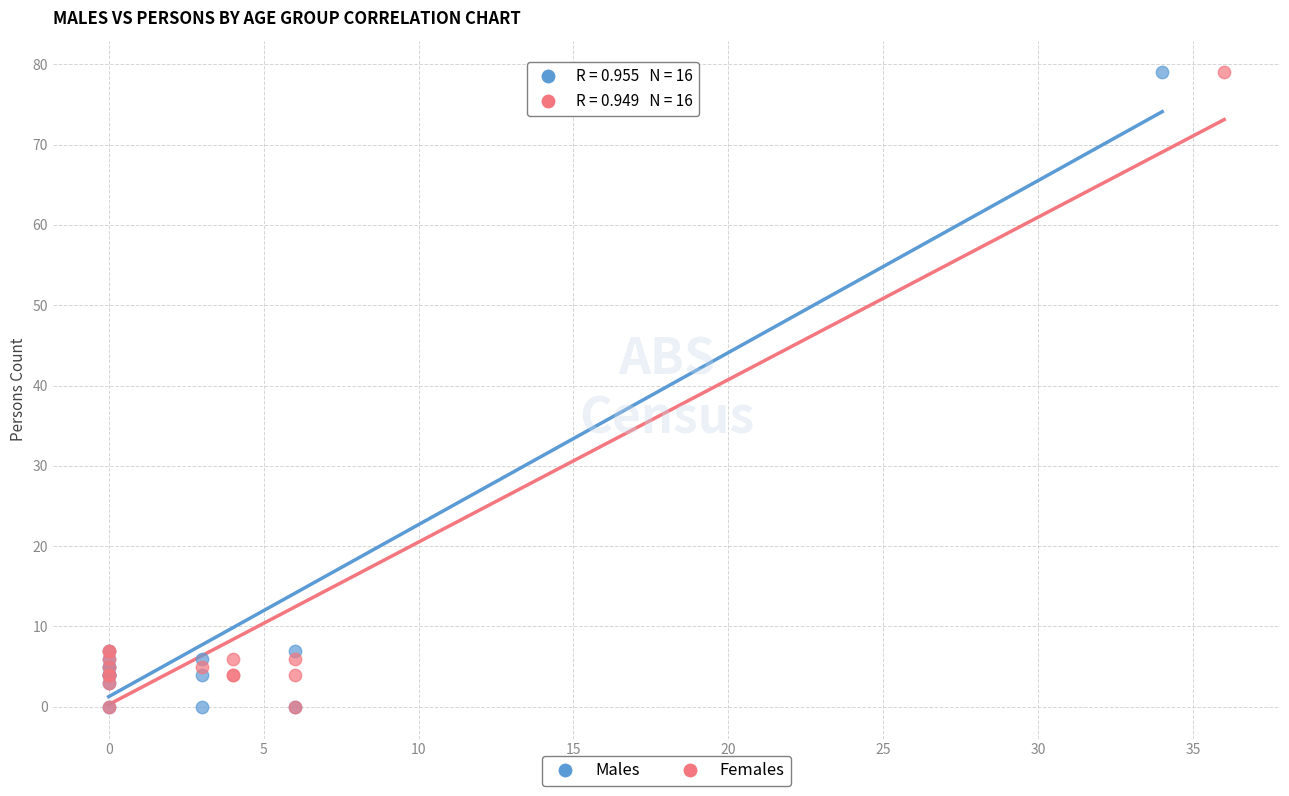

What are all the series names shown in the legend?

Males, Females